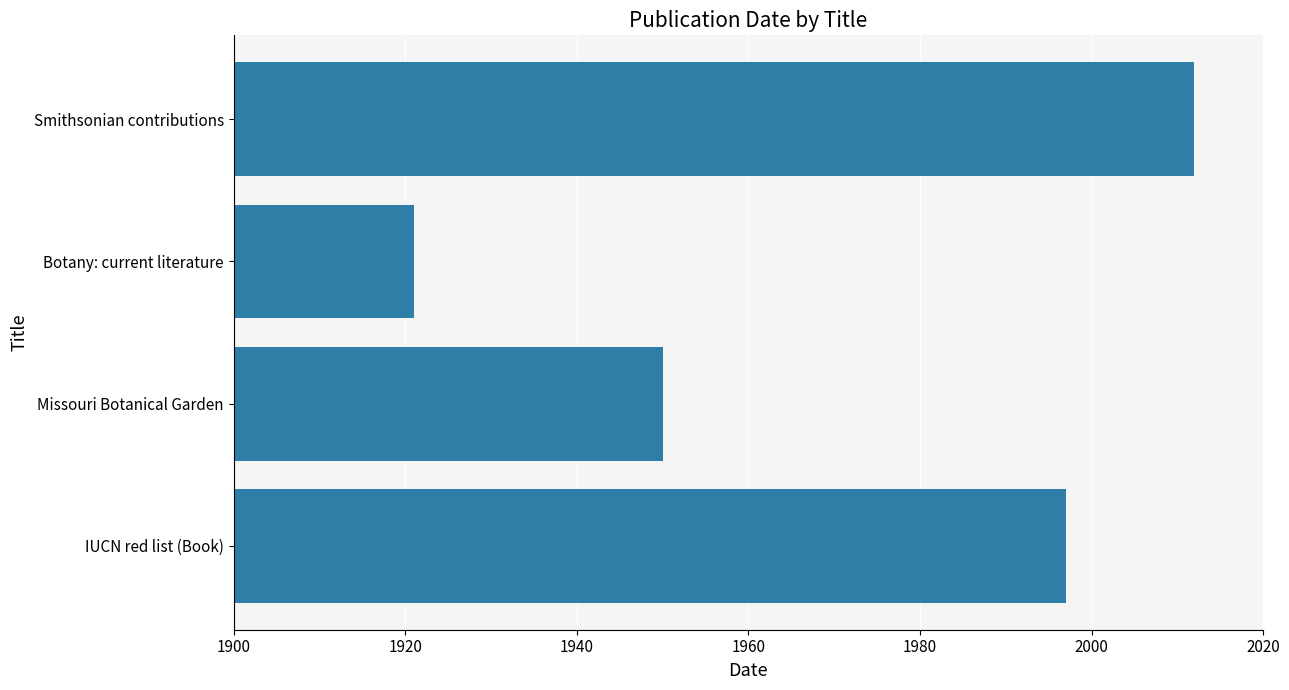

Is it true that the value at Missouri Botanical Garden is 3135?

False